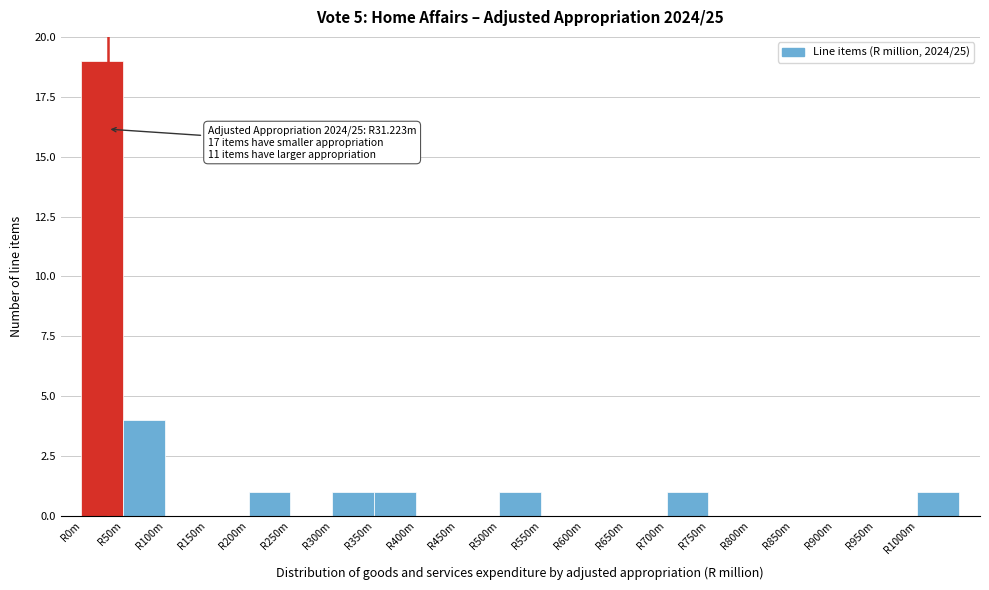

Reading left to right, list all the values displayed in this chart.

R0m=19	R50m=4	R100m=0	R150m=0	R200m=1	R250m=0	R300m=1	R350m=1	R400m=0	R450m=0	R500m=1	R550m=0	R600m=0	R650m=0	R700m=1	R750m=0	R800m=0	R850m=0	R900m=0	R950m=0	R1000m=1